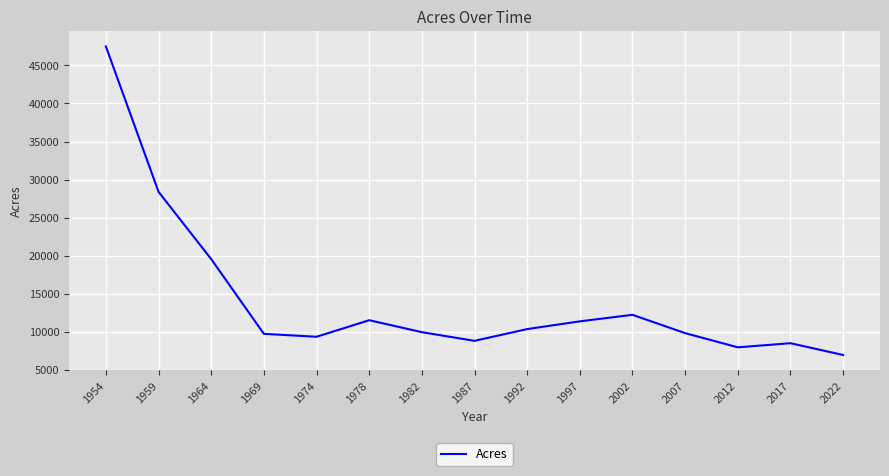

What is the maximum value shown in the chart?

47496